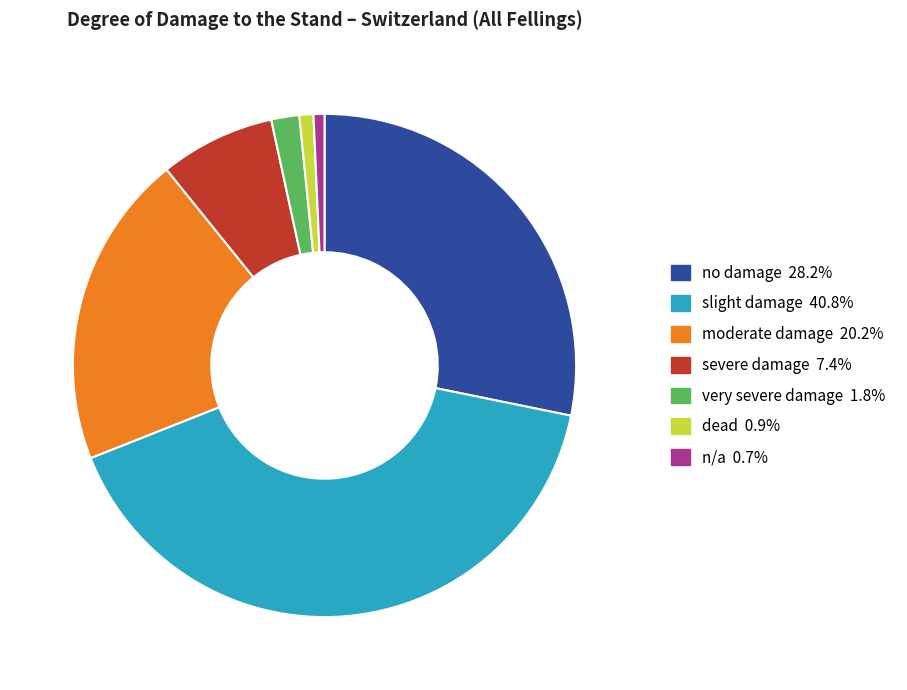

Do dead and very severe damage together represent more than half of the pie?

No